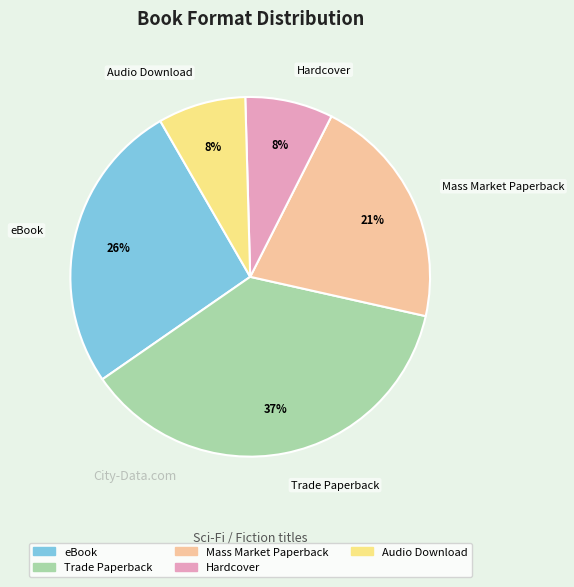

To the nearest percent, what is the difference between the largest and smallest slice percentages?

29%